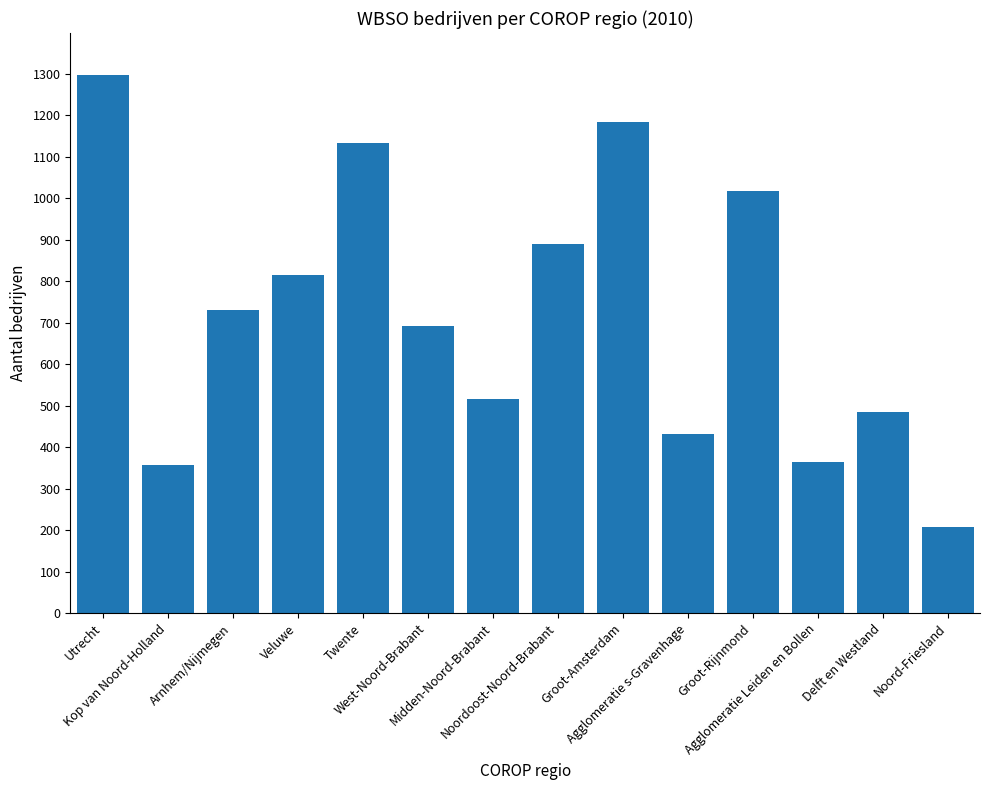

What is the label of the 5th bar from the right?

Agglomeratie s-Gravenhage